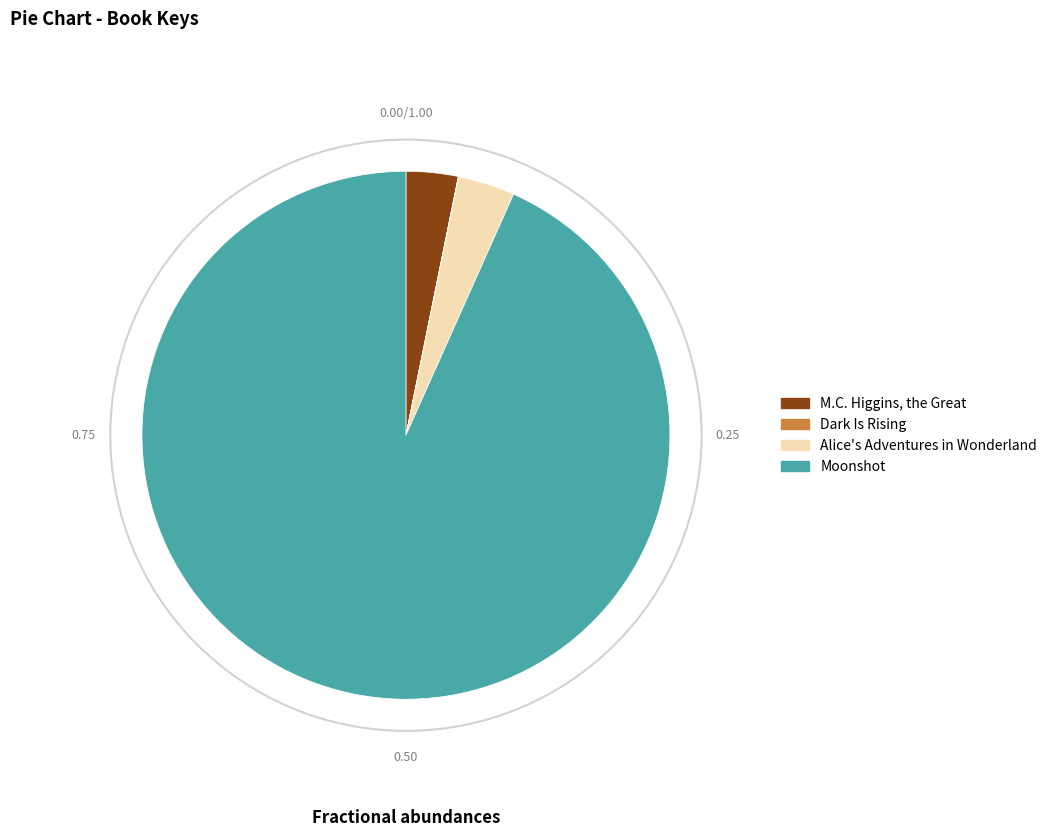

What is the largest slice in the pie chart?

Moonshot